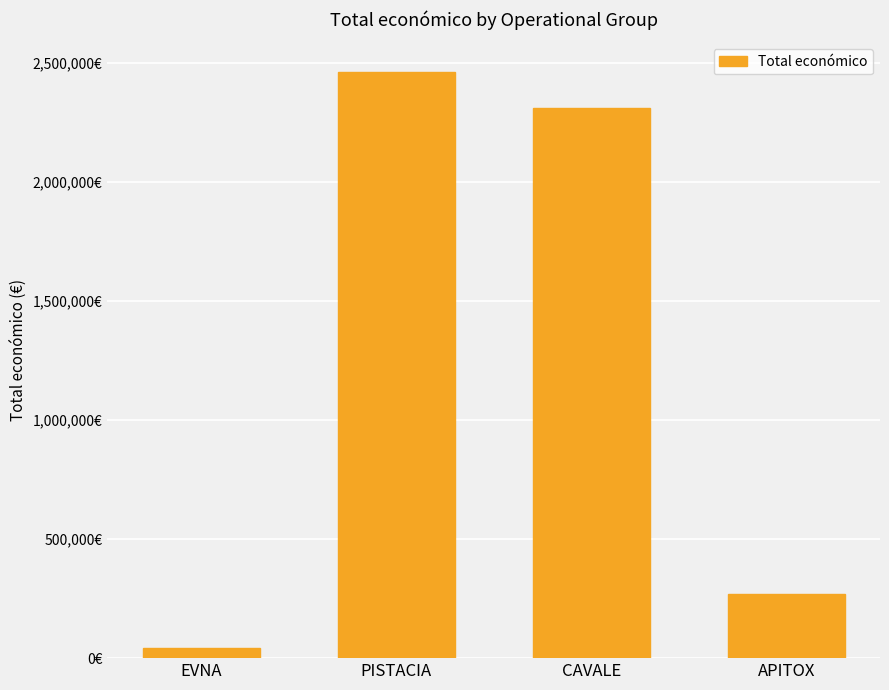

What is the change in value from PISTACIA to APITOX?

-2193020